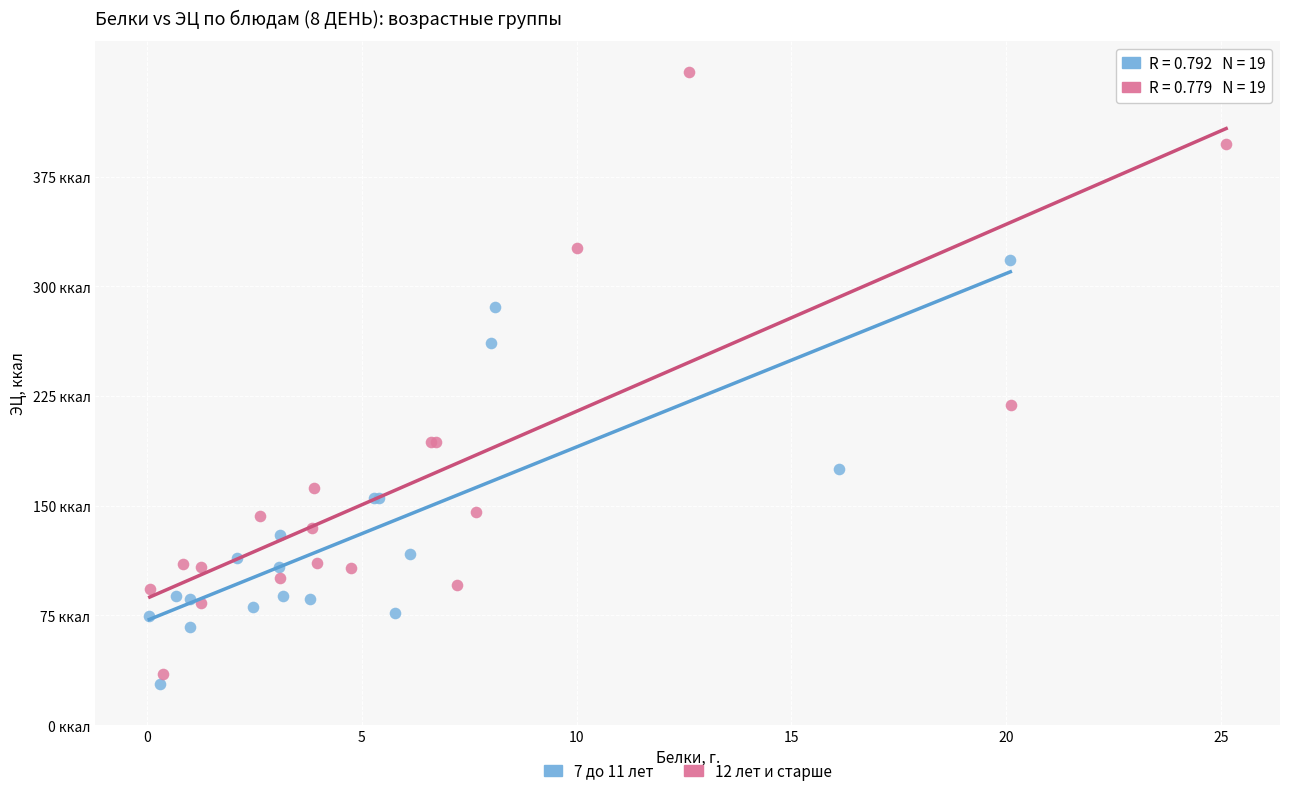

What are all the series names shown in the legend?

7 до 11 лет, 12 лет и старше